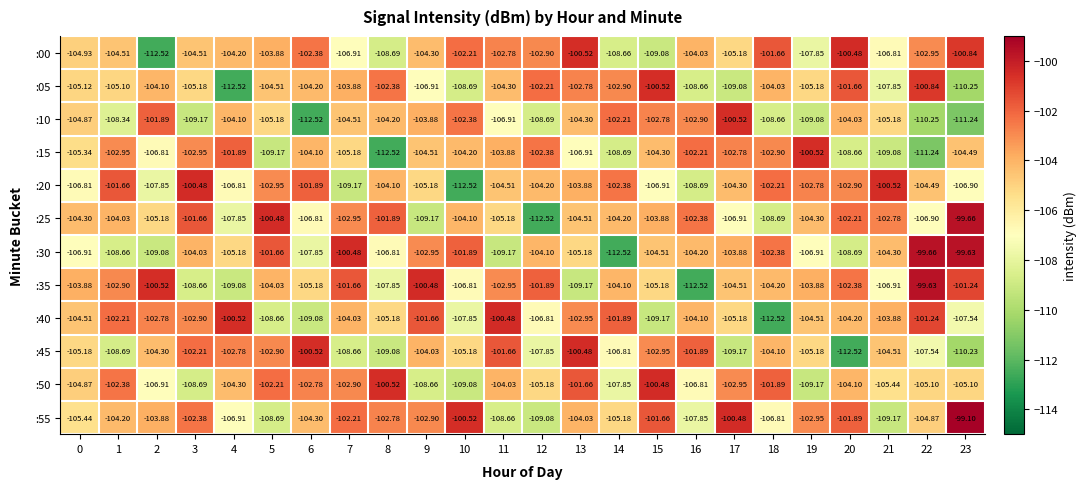

Reading left to right, what are all the values shown in this chart?

:00: 0=-104.9	1=-104.5	2=-112.5	3=-104.5	4=-104.2	5=-103.9	6=-102.4	7=-106.9	8=-108.7	9=-104.3	10=-102.2	11=-102.8	12=-102.9	13=-100.5	14=-108.7	15=-109.1	16=-104.0	17=-105.2	18=-101.7	19=-107.8	20=-100.5	21=-106.8	22=-103.0	23=-100.8
:05: 0=-105.1	1=-105.1	2=-104.1	3=-105.2	4=-112.5	5=-104.5	6=-104.2	7=-103.9	8=-102.4	9=-106.9	10=-108.7	11=-104.3	12=-102.2	13=-102.8	14=-102.9	15=-100.5	16=-108.7	17=-109.1	18=-104.0	19=-105.2	20=-101.7	21=-107.8	22=-100.8	23=-110.2
:10: 0=-104.9	1=-108.3	2=-101.9	3=-109.2	4=-104.1	5=-105.2	6=-112.5	7=-104.5	8=-104.2	9=-103.9	10=-102.4	11=-106.9	12=-108.7	13=-104.3	14=-102.2	15=-102.8	16=-102.9	17=-100.5	18=-108.7	19=-109.1	20=-104.0	21=-105.2	22=-110.2	23=-111.2
:15: 0=-105.3	1=-103.0	2=-106.8	3=-103.0	4=-101.9	5=-109.2	6=-104.1	7=-105.2	8=-112.5	9=-104.5	10=-104.2	11=-103.9	12=-102.4	13=-106.9	14=-108.7	15=-104.3	16=-102.2	17=-102.8	18=-102.9	19=-100.5	20=-108.7	21=-109.1	22=-111.2	23=-104.5
:20: 0=-106.8	1=-101.7	2=-107.8	3=-100.5	4=-106.8	5=-103.0	6=-101.9	7=-109.2	8=-104.1	9=-105.2	10=-112.5	11=-104.5	12=-104.2	13=-103.9	14=-102.4	15=-106.9	16=-108.7	17=-104.3	18=-102.2	19=-102.8	20=-102.9	21=-100.5	22=-104.5	23=-106.9
:25: 0=-104.3	1=-104.0	2=-105.2	3=-101.7	4=-107.8	5=-100.5	6=-106.8	7=-103.0	8=-101.9	9=-109.2	10=-104.1	11=-105.2	12=-112.5	13=-104.5	14=-104.2	15=-103.9	16=-102.4	17=-106.9	18=-108.7	19=-104.3	20=-102.2	21=-102.8	22=-106.9	23=-99.7
:30: 0=-106.9	1=-108.7	2=-109.1	3=-104.0	4=-105.2	5=-101.7	6=-107.8	7=-100.5	8=-106.8	9=-103.0	10=-101.9	11=-109.2	12=-104.1	13=-105.2	14=-112.5	15=-104.5	16=-104.2	17=-103.9	18=-102.4	19=-106.9	20=-108.7	21=-104.3	22=-99.7	23=-99.6
:35: 0=-103.9	1=-102.9	2=-100.5	3=-108.7	4=-109.1	5=-104.0	6=-105.2	7=-101.7	8=-107.8	9=-100.5	10=-106.8	11=-103.0	12=-101.9	13=-109.2	14=-104.1	15=-105.2	16=-112.5	17=-104.5	18=-104.2	19=-103.9	20=-102.4	21=-106.9	22=-99.6	23=-101.2
:40: 0=-104.5	1=-102.2	2=-102.8	3=-102.9	4=-100.5	5=-108.7	6=-109.1	7=-104.0	8=-105.2	9=-101.7	10=-107.8	11=-100.5	12=-106.8	13=-103.0	14=-101.9	15=-109.2	16=-104.1	17=-105.2	18=-112.5	19=-104.5	20=-104.2	21=-103.9	22=-101.2	23=-107.5
:45: 0=-105.2	1=-108.7	2=-104.3	3=-102.2	4=-102.8	5=-102.9	6=-100.5	7=-108.7	8=-109.1	9=-104.0	10=-105.2	11=-101.7	12=-107.8	13=-100.5	14=-106.8	15=-103.0	16=-101.9	17=-109.2	18=-104.1	19=-105.2	20=-112.5	21=-104.5	22=-107.5	23=-110.2
:50: 0=-104.9	1=-102.4	2=-106.9	3=-108.7	4=-104.3	5=-102.2	6=-102.8	7=-102.9	8=-100.5	9=-108.7	10=-109.1	11=-104.0	12=-105.2	13=-101.7	14=-107.8	15=-100.5	16=-106.8	17=-103.0	18=-101.9	19=-109.2	20=-104.1	21=-105.4	22=-105.1	23=-105.1
:55: 0=-105.4	1=-104.2	2=-103.9	3=-102.4	4=-106.9	5=-108.7	6=-104.3	7=-102.2	8=-102.8	9=-102.9	10=-100.5	11=-108.7	12=-109.1	13=-104.0	14=-105.2	15=-101.7	16=-107.8	17=-100.5	18=-106.8	19=-103.0	20=-101.9	21=-109.2	22=-104.9	23=-99.1